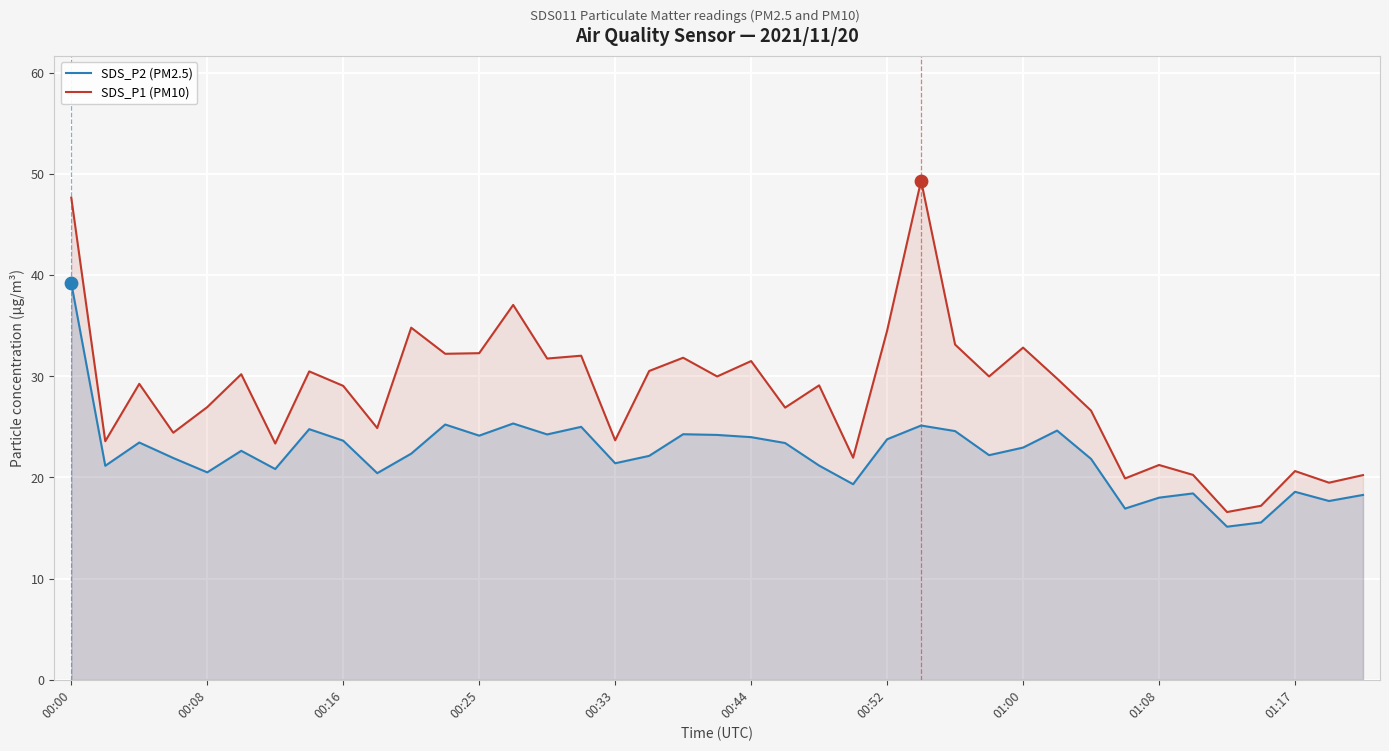

Is the value of SDS_P1 (PM10) at 29 greater than the value of SDS_P2 (PM2.5) at 26?

Yes